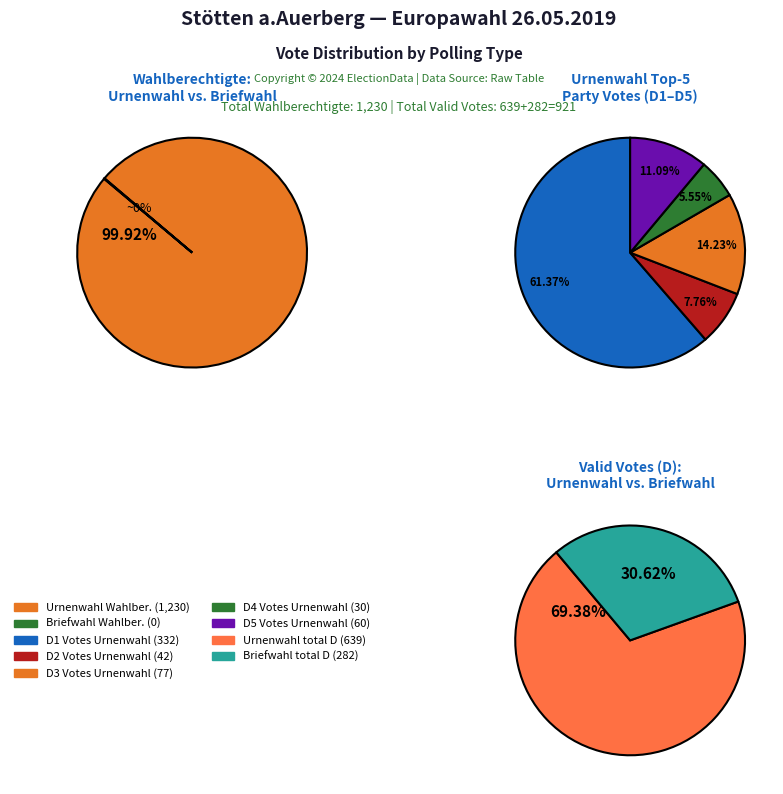

Which slice represents more than half of the pie?

Stötten a.Auerberg Urnenwahl